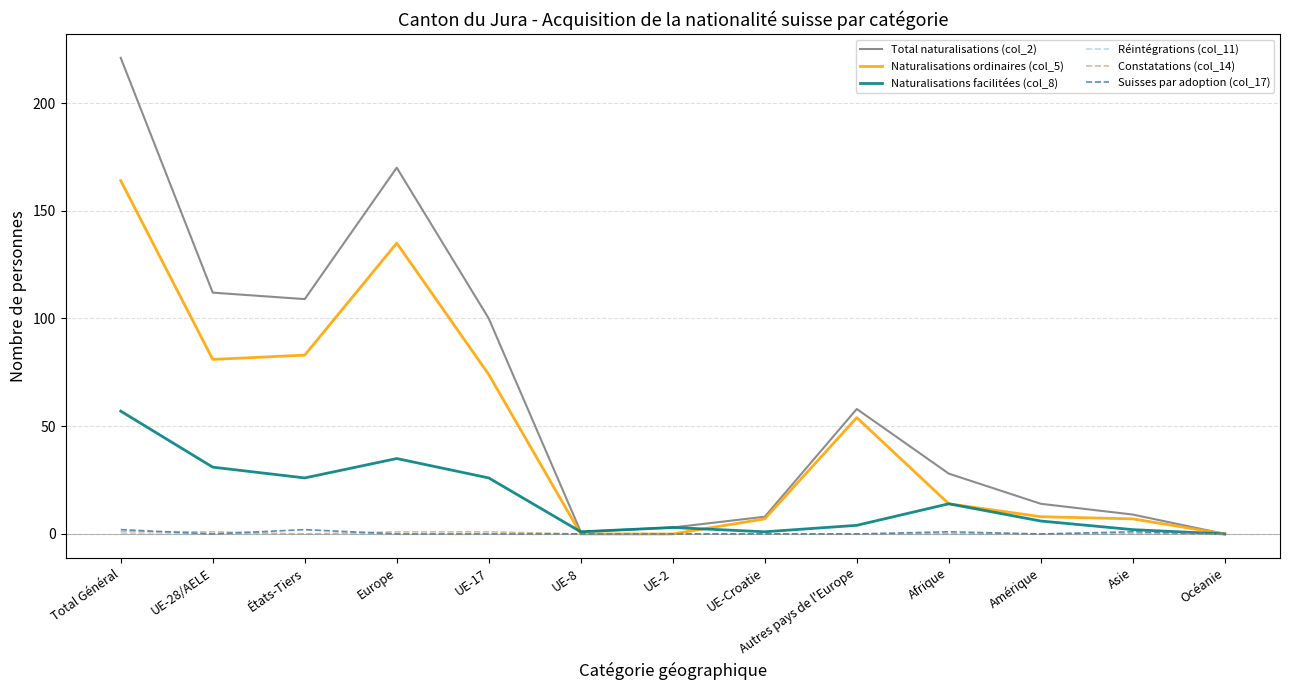

Which series has the widest spread of values?

Total naturalisations (col_2)